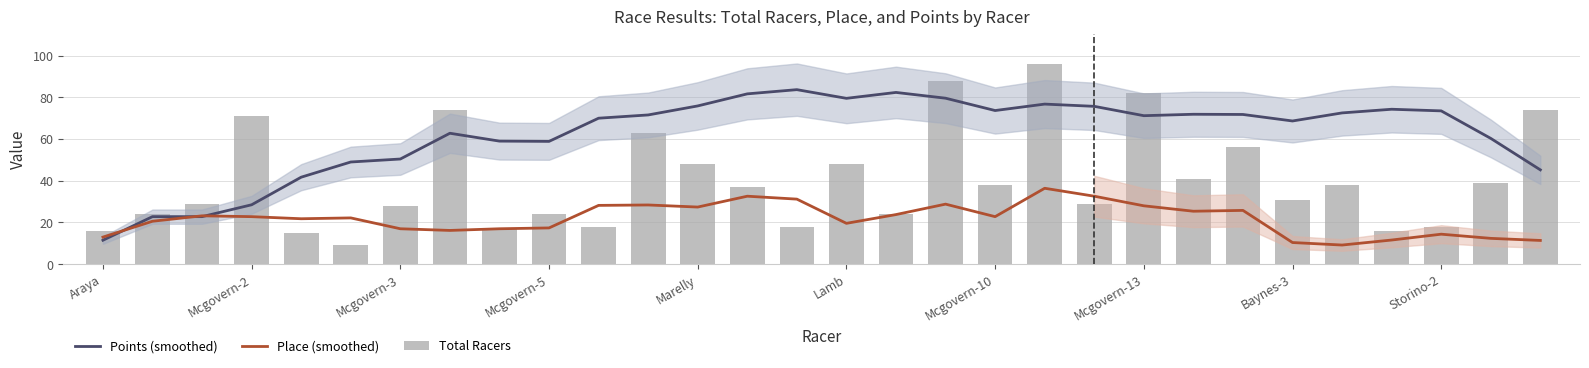

Does the chart contain stacked bars?

No